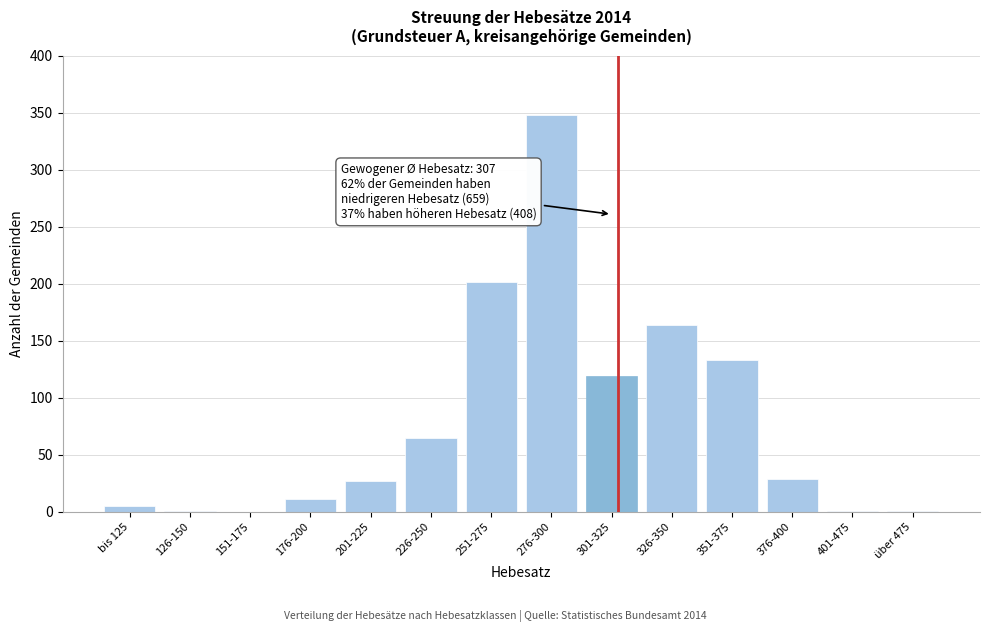

At which label is the value closest to 174?

326-350